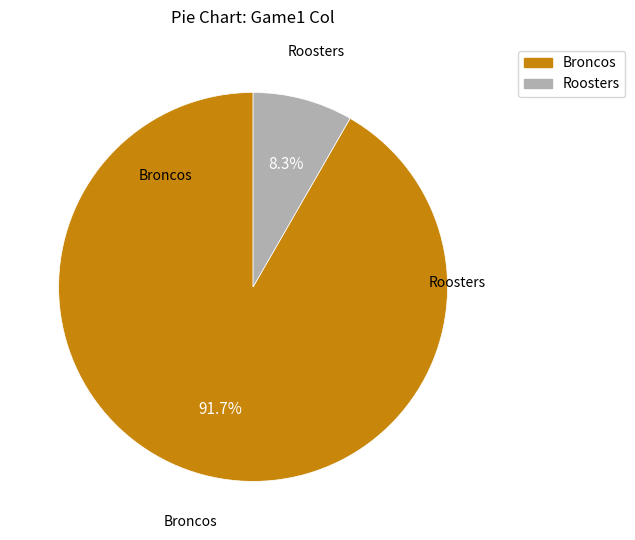

Which has a higher value, Roosters or Broncos?

Broncos